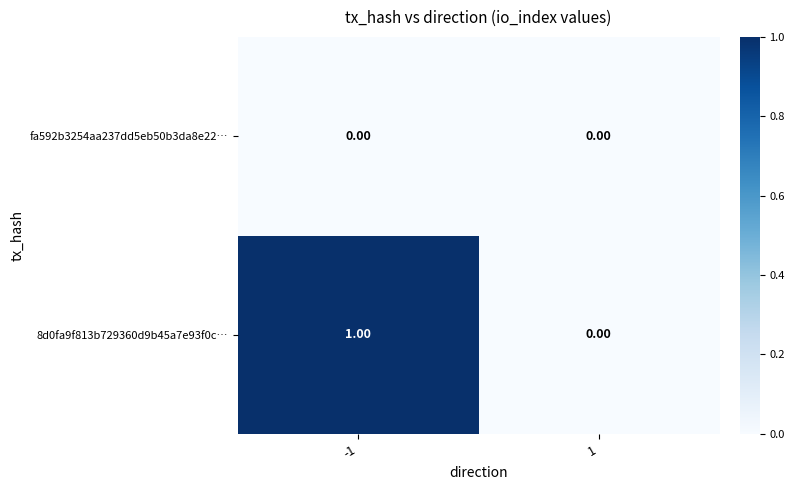

List the series in order of their peak value, lowest first.

fa592b3254aa237dd5eb50b3da8e22…, 8d0fa9f813b729360d9b45a7e93f0c…